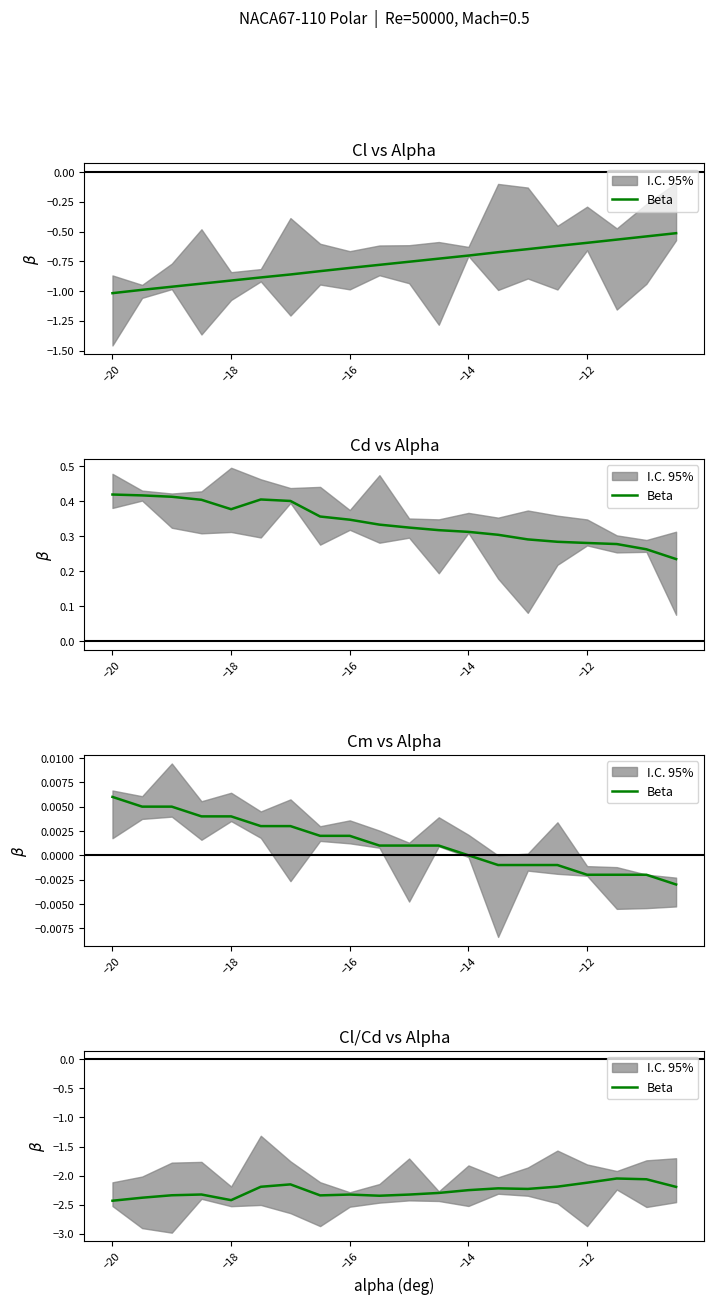

Reading left to right, what are all the values shown in this chart?

-2.4	-2.4	-2.3	-2.3	-2.4	-2.2	-2.2	-2.3	-2.3	-2.3	-2.3	-2.3	-2.2	-2.2	-2.2	-2.2	-2.1	-2.0	-2.1	-2.2